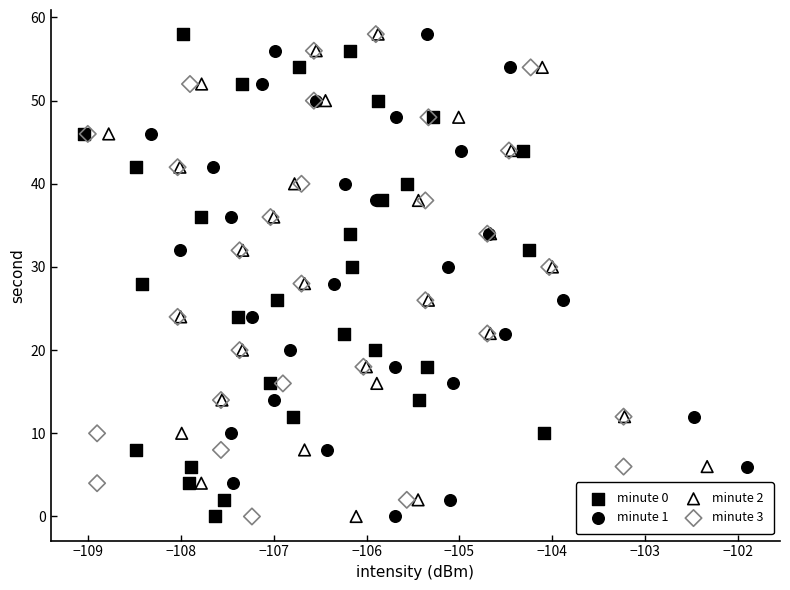

What are all the series names shown in the legend?

minute 0, minute 1, minute 2, minute 3